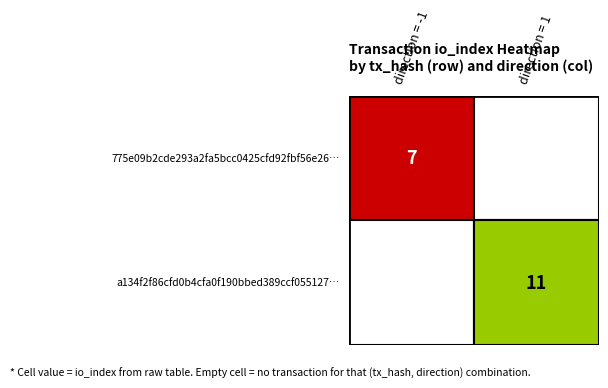

Reading left to right, transcribe all the data shown in this chart.

775e09b2cde293a2fa5bcc0425cfd92fbf56e26…: direction=-1	io_index=7
a134f2f86cfd0b4cfa0f190bbed389ccf055127…: direction=1	io_index=11